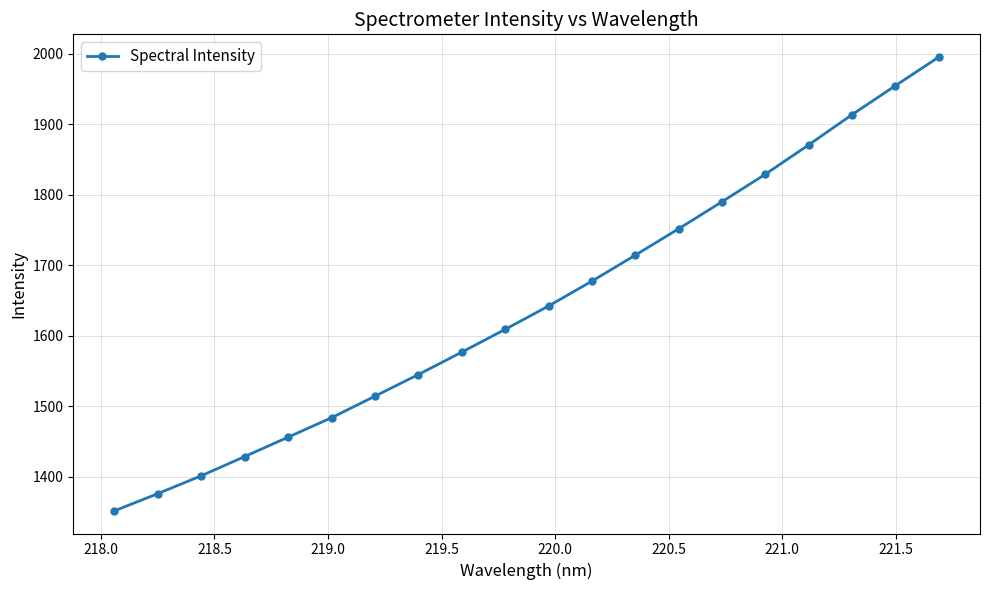

What is the difference between the maximum and second lowest values?

619.4